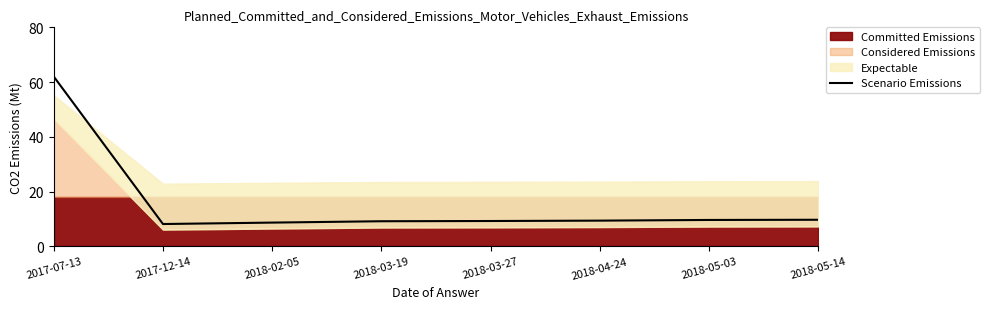

What is the label of the 3rd point from the left?

2018-02-05